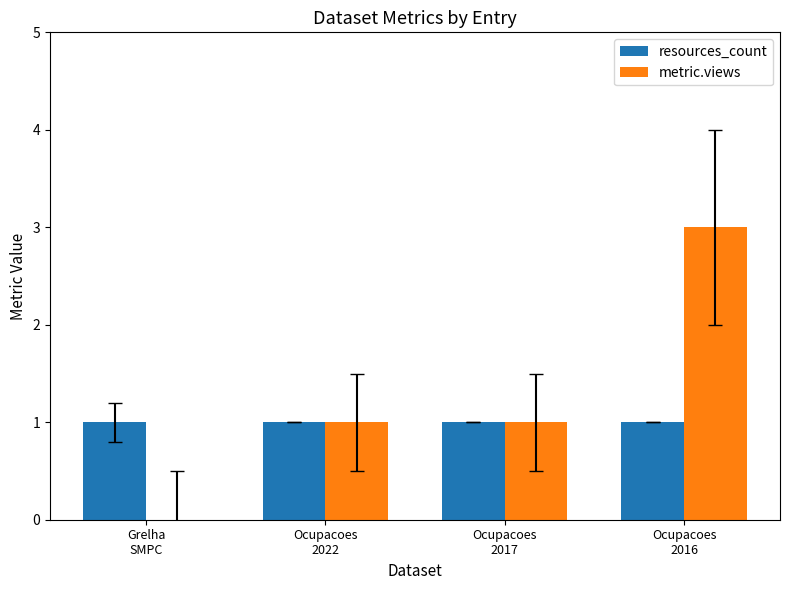

What is the maximum value for metric.views?

3